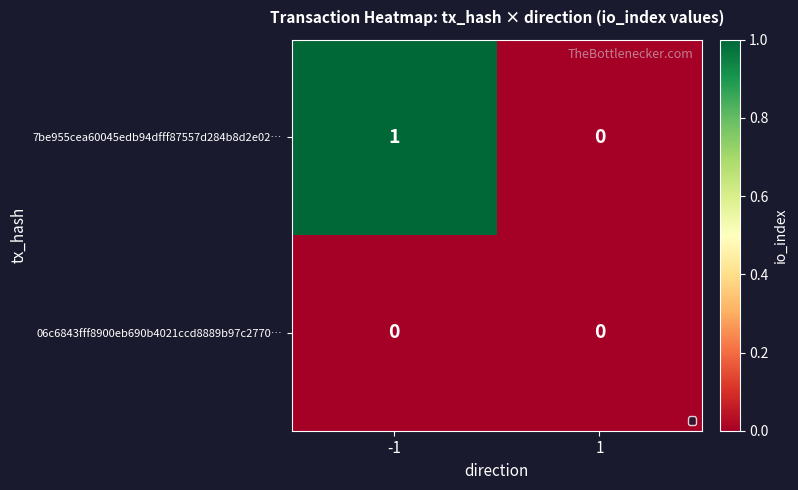

Which label corresponds to the largest value in the chart?

-1